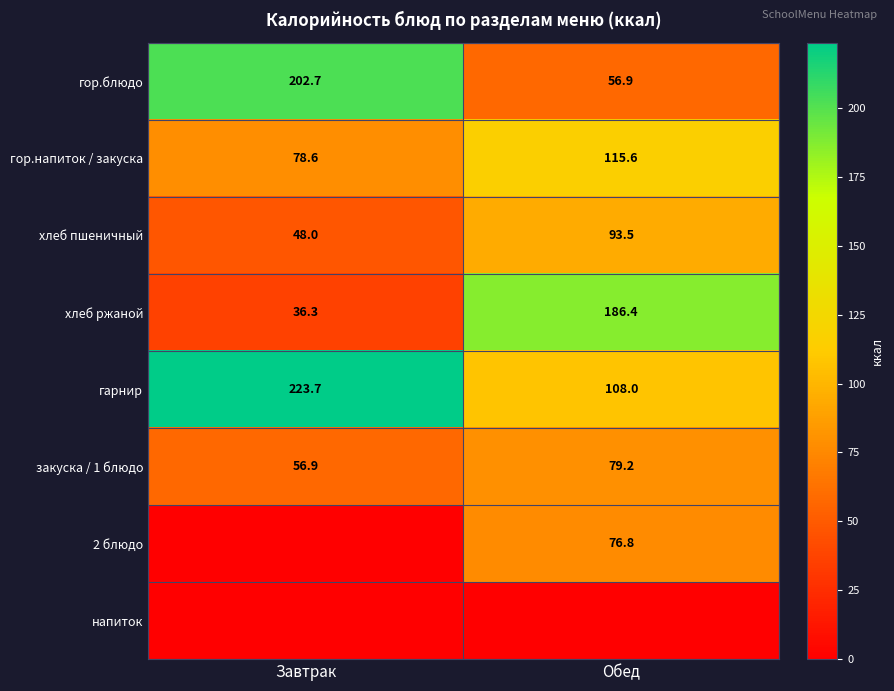

Rank the categories by хлеб пшеничный value from highest to lowest.

Обед, Завтрак